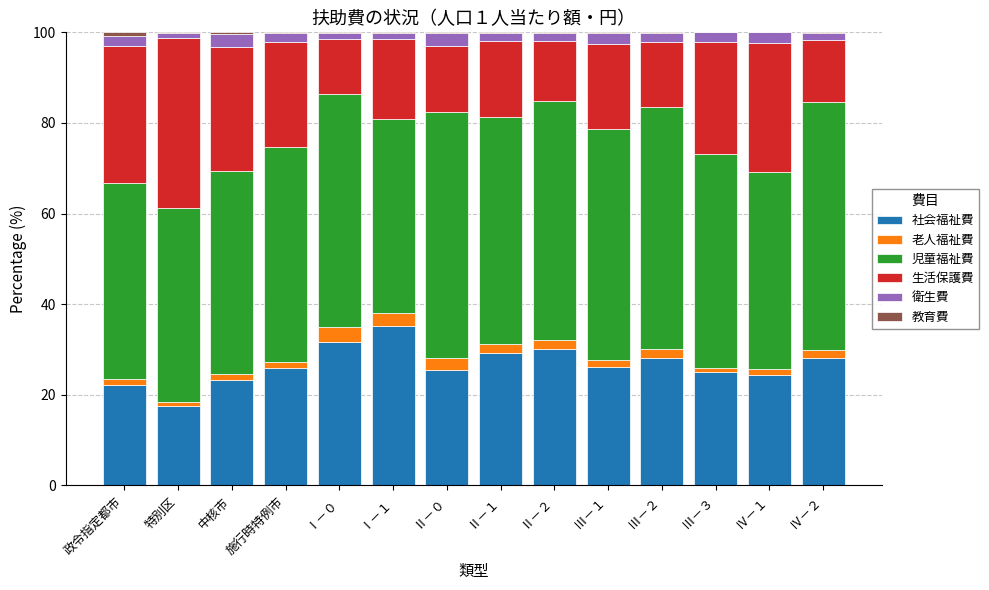

What is the highest value of the 社会福祉費 series?

35.1